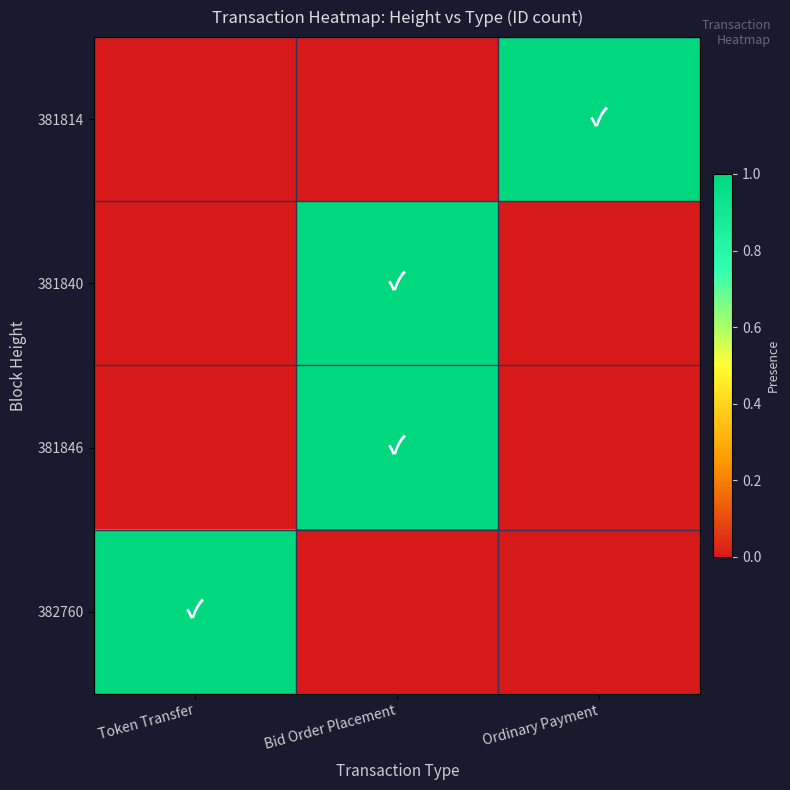

Reading left to right, list all the values displayed in this chart.

381814: Token Transfer=0	Bid Order Placement=0	Ordinary Payment=1
381840: Token Transfer=0	Bid Order Placement=1	Ordinary Payment=0
381846: Token Transfer=0	Bid Order Placement=1	Ordinary Payment=0
382760: Token Transfer=1	Bid Order Placement=0	Ordinary Payment=0